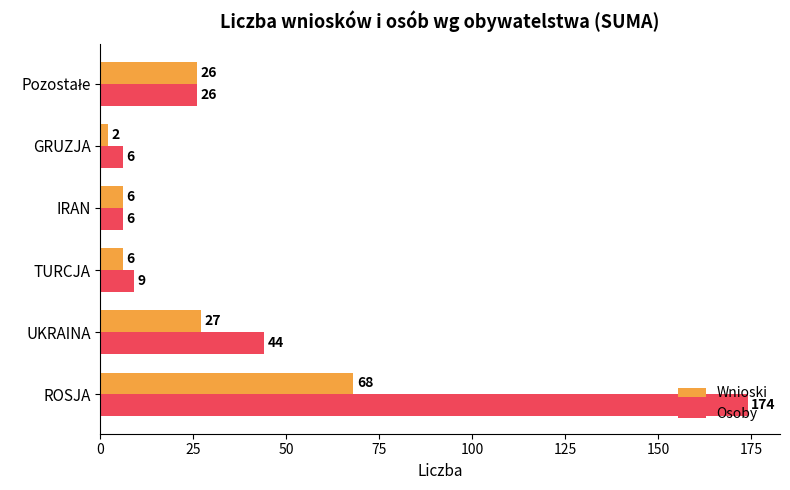

Where is Osoby nearest to the value 90?

UKRAINA